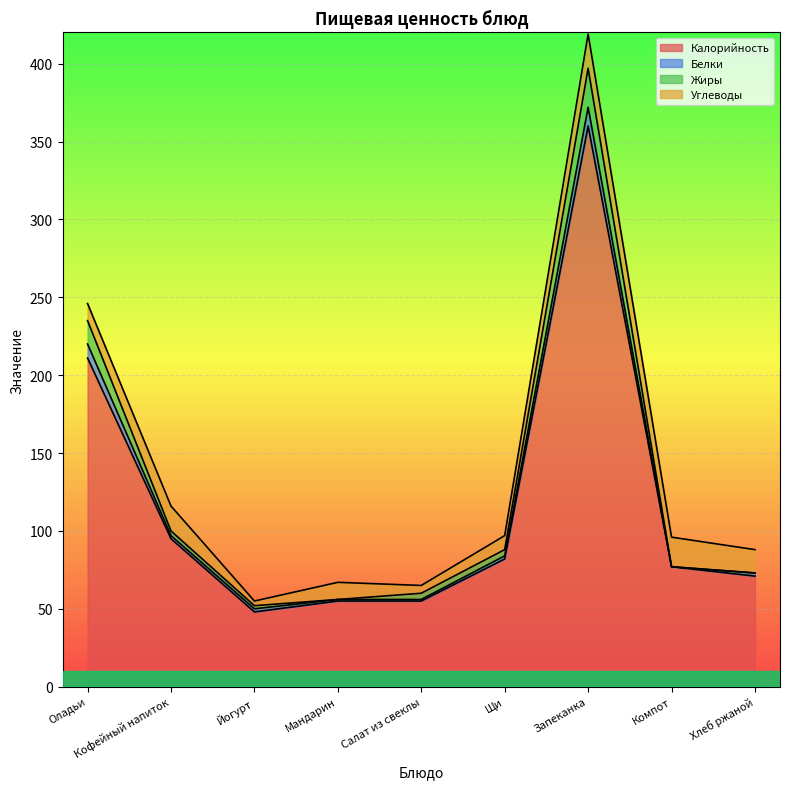

Is it true that Углеводы equals 5 at Салат из свеклы?

True